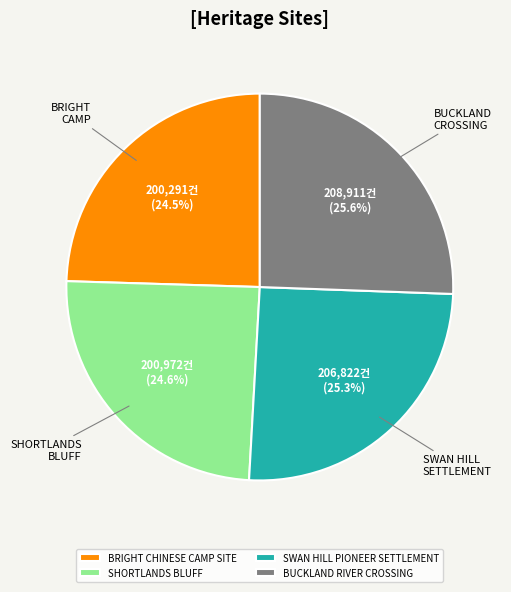

What percentage is the SWAN HILL PIONEER SETTLEMENT slice, to the nearest percent?

25%